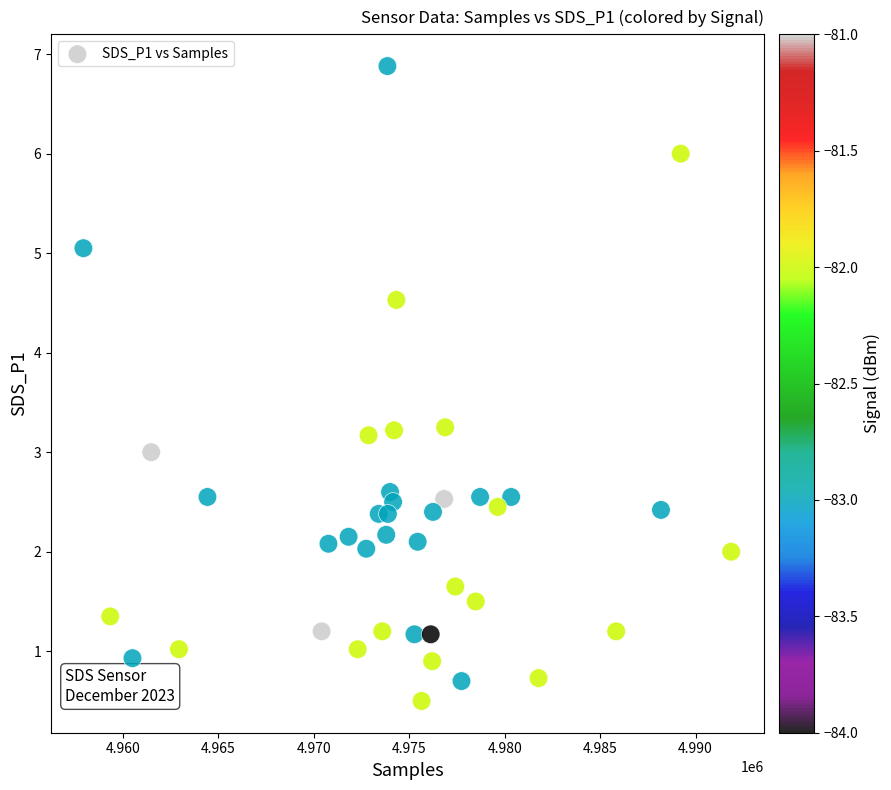

What is the range of Y values (max minus min)?

6.4